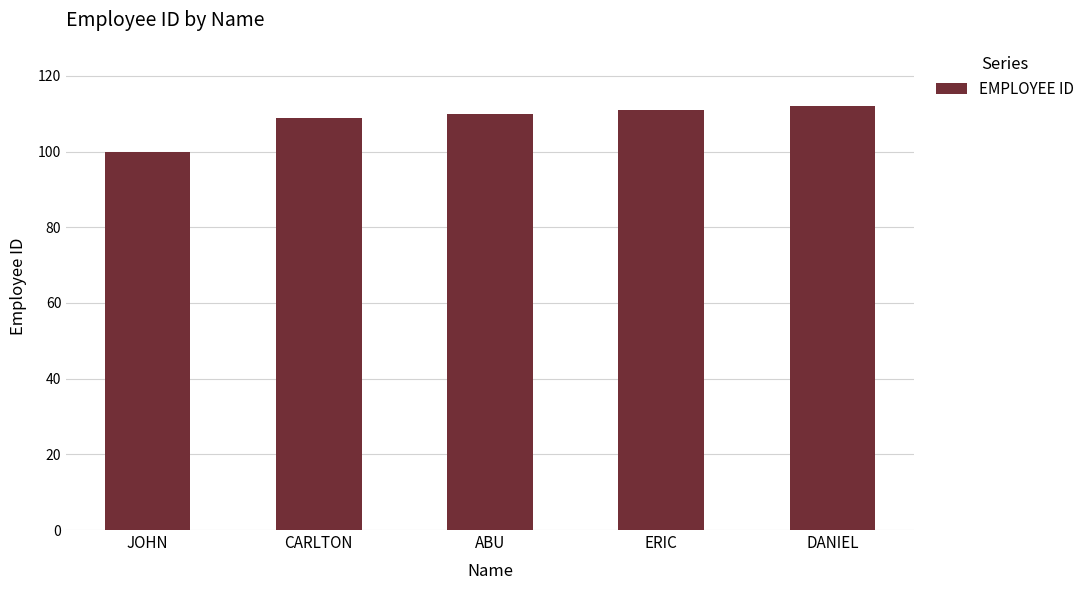

True or false: the data shows 52 at JOHN.

False